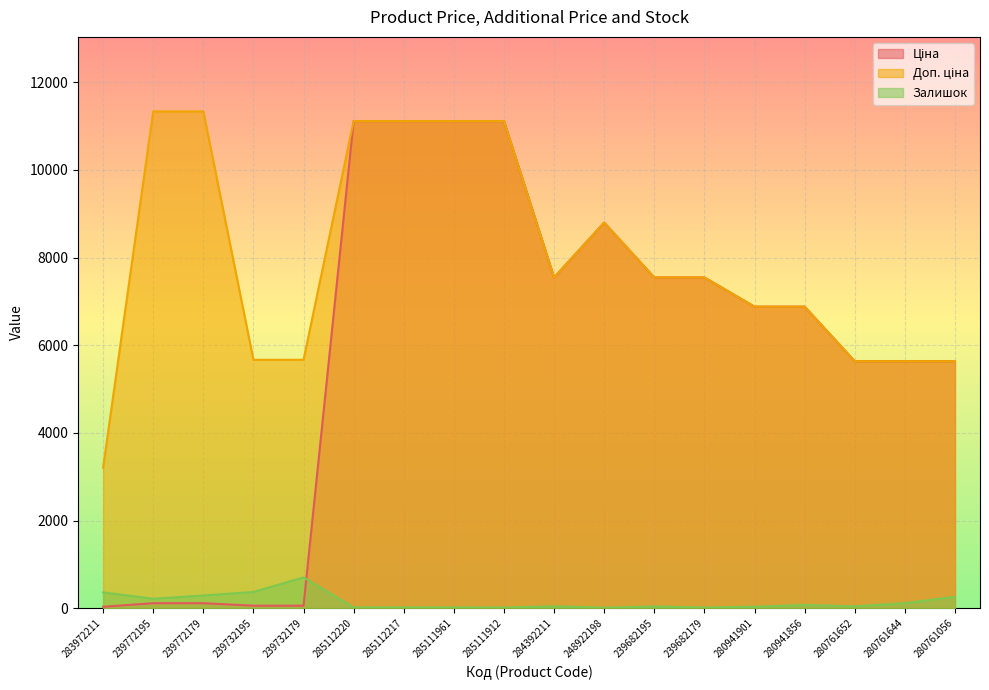

Which category has the lowest value in the Залишок series?

248922198